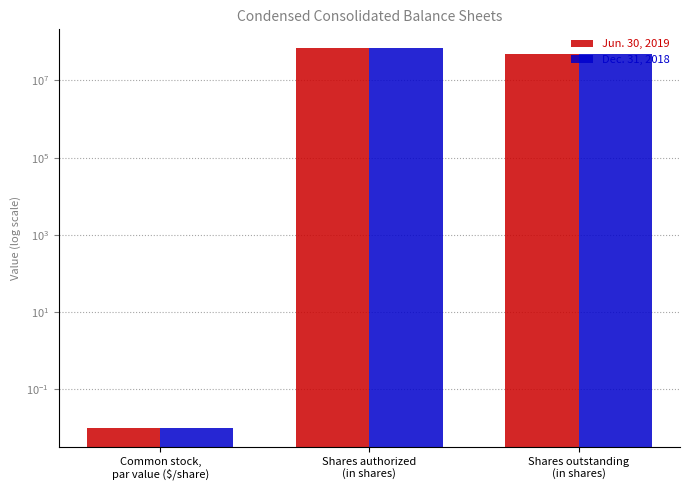

What is the sum of the Jun. 30, 2019 values at Shares authorized
(in shares) and Common stock,
par value ($/share)?

68000000.0